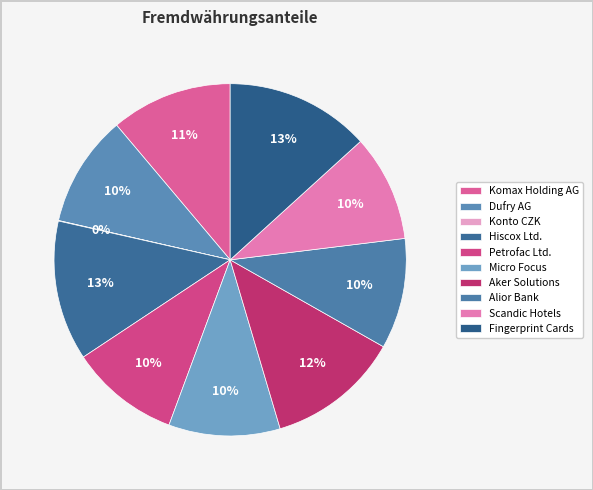

How much of the chart is everything except Dufry AG?

89.7%